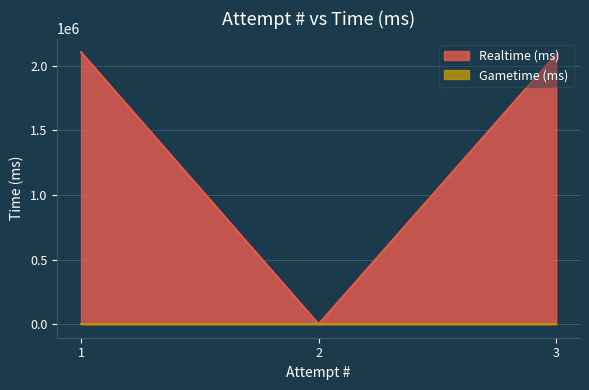

At which label does the data first exceed 2089460?

1